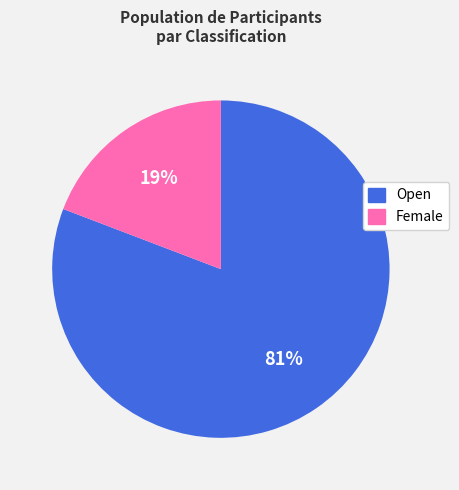

Which category has the biggest portion of the pie?

Open